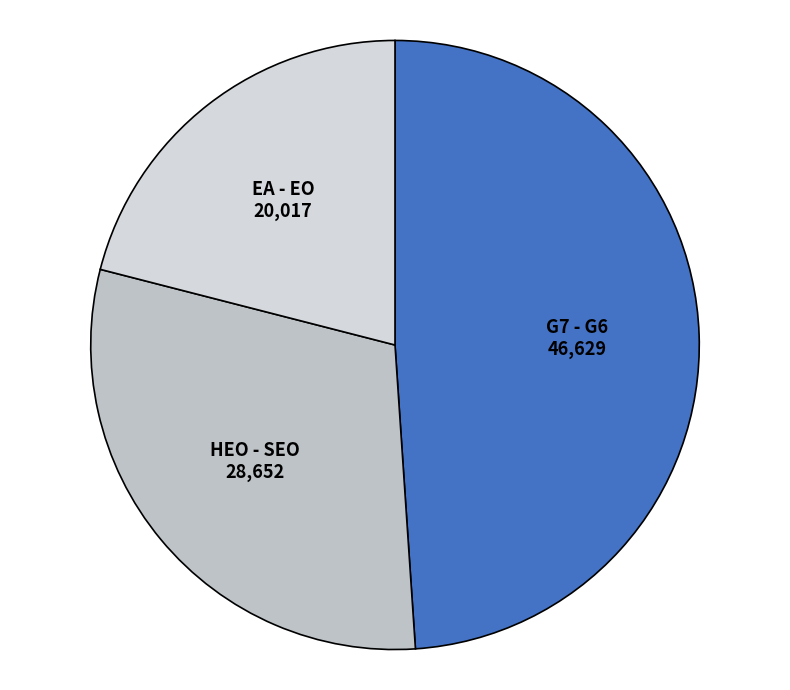

The EA - EO slice represents 7% of the pie. True or false?

False